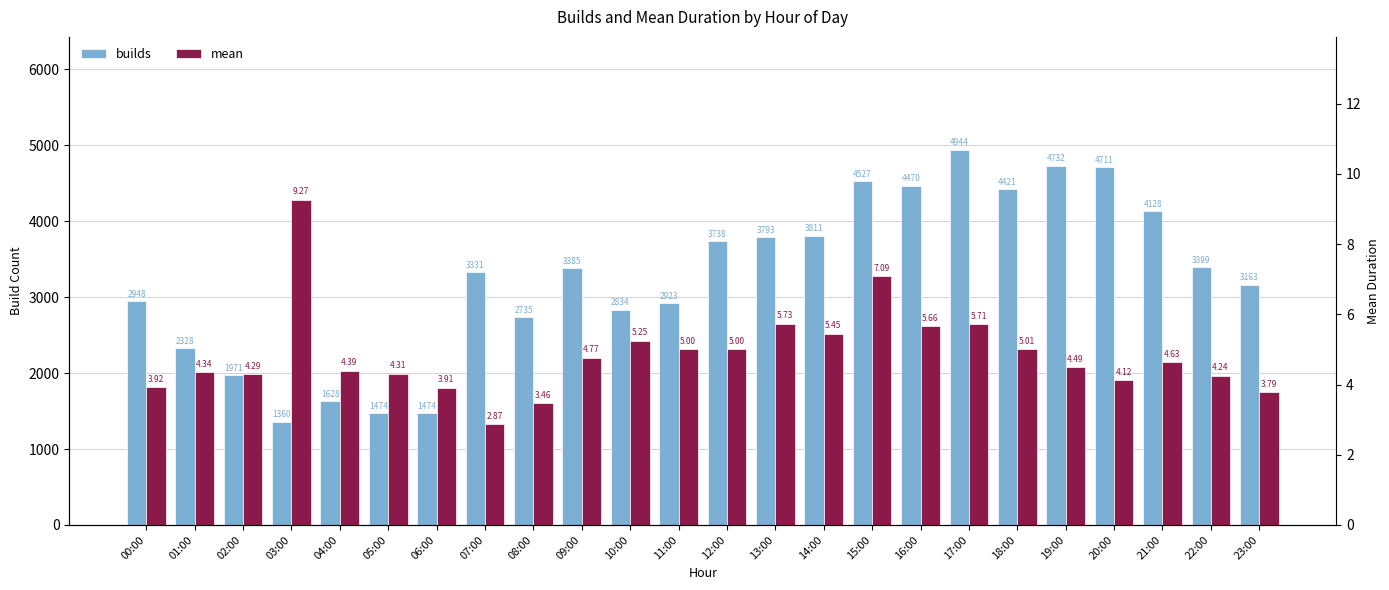

Rank the series by their average value, from highest to lowest.

builds, mean